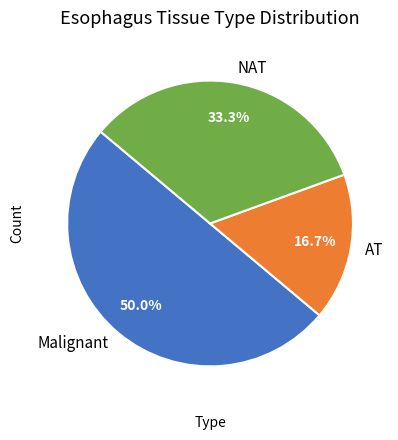

Count the number of slices in the pie.

3